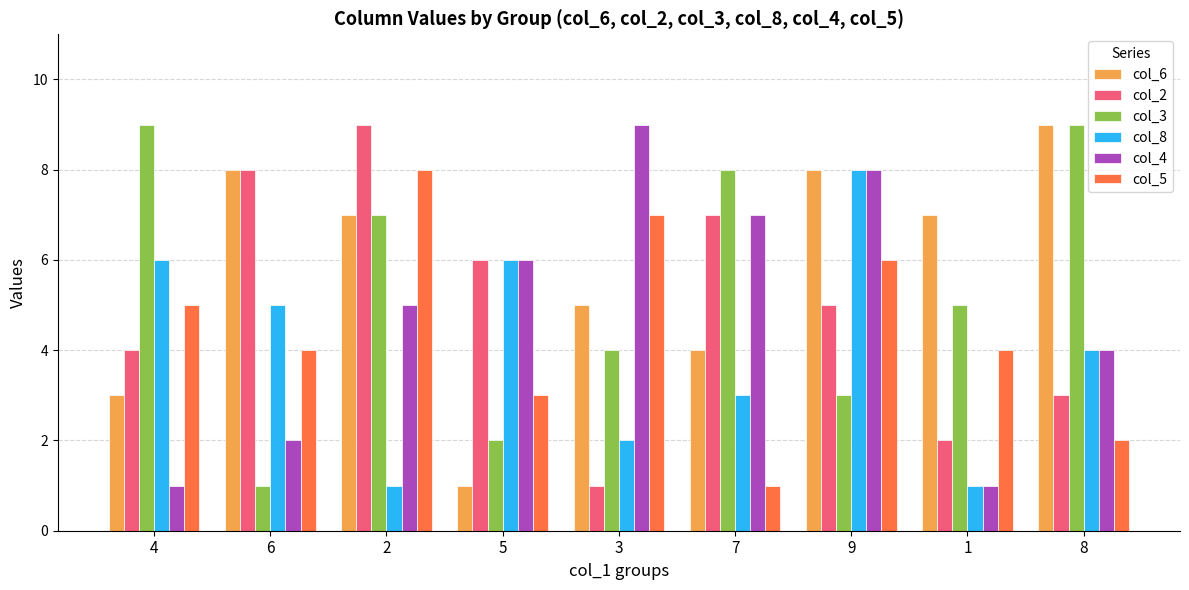

What value does the col_6 series have at 2?

7